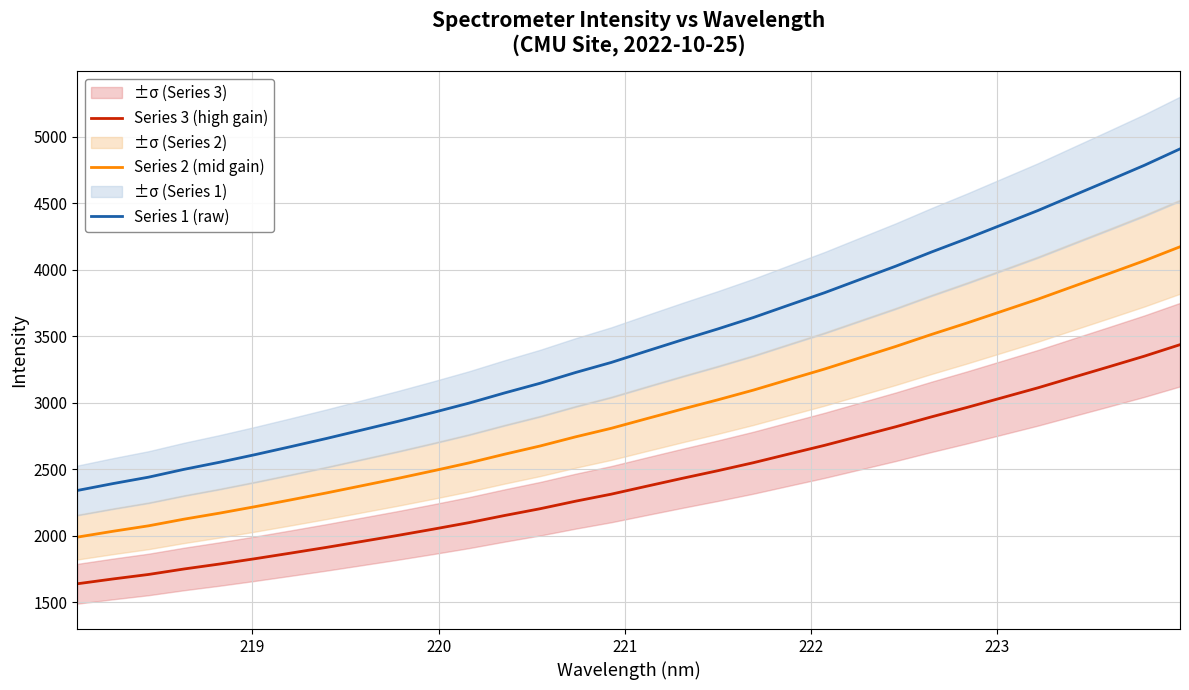

True or false: Series 2 (mid gain) and Series 1 (raw) cross at least once.

False